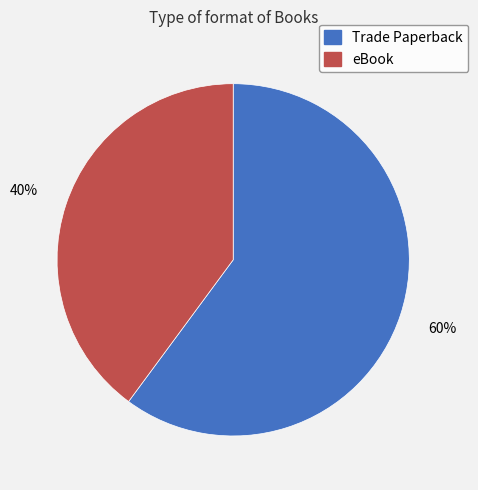

To the nearest percent, what is the difference between the largest and smallest slice percentages?

20%